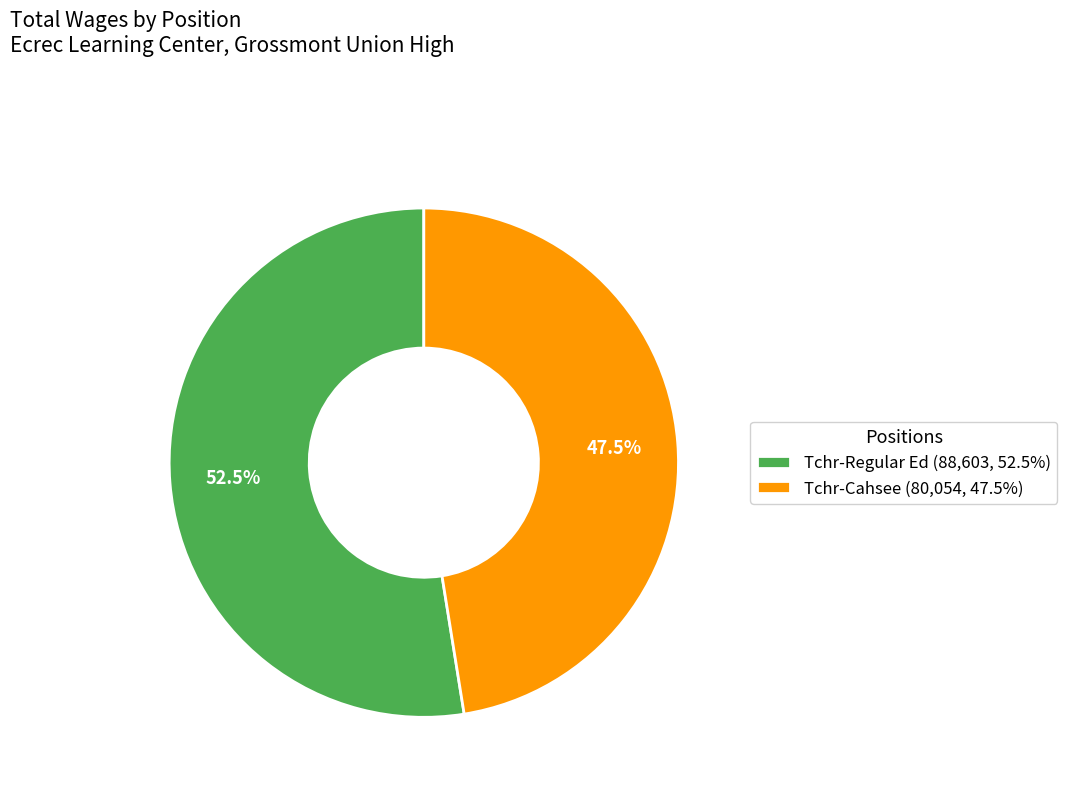

Which slice is the largest?

Tchr-Regular Ed